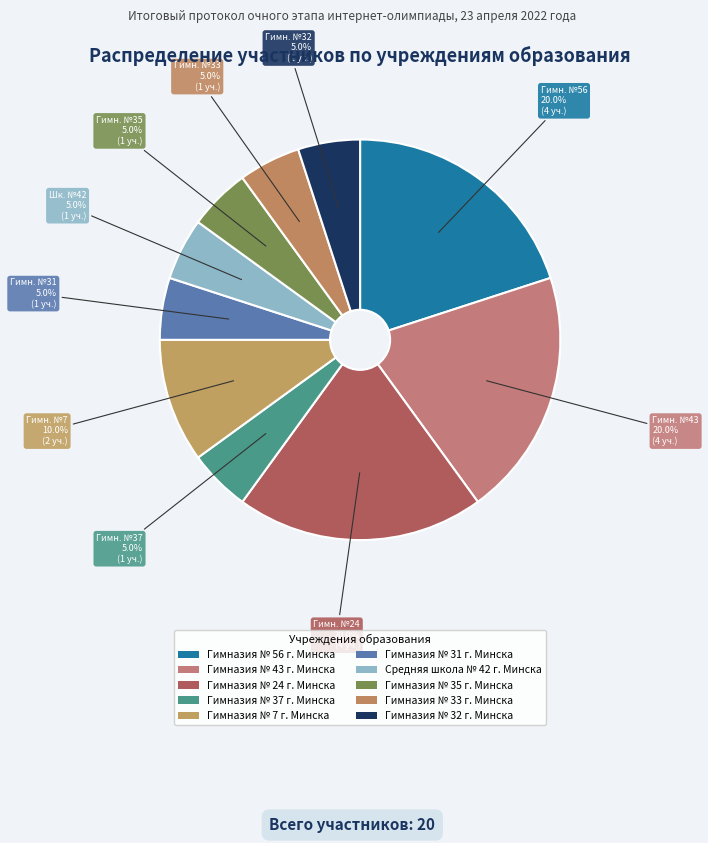

Between Гимназия № 56 г. Минска and Гимназия № 37 г. Минска, which is larger?

Гимназия № 56 г. Минска